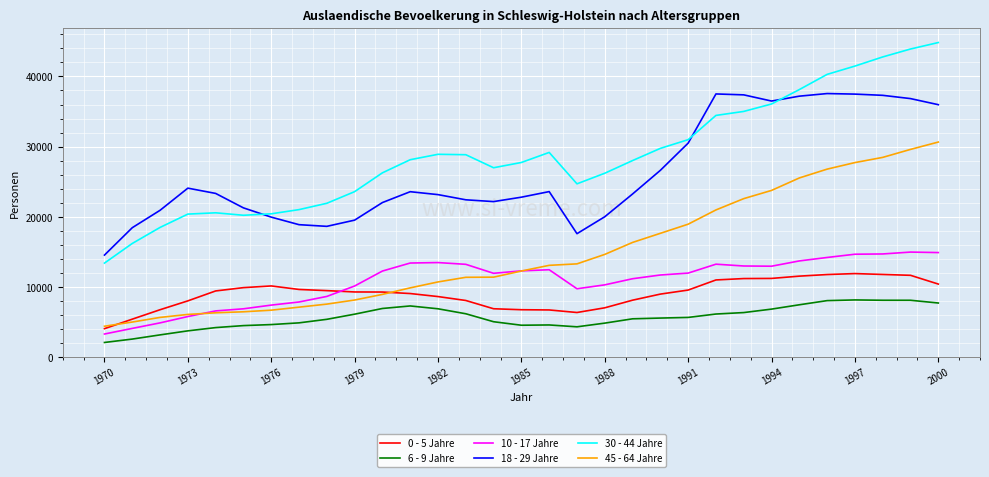

Rank the series by their maximum value, from lowest to highest.

6 - 9 Jahre, 0 - 5 Jahre, 10 - 17 Jahre, 45 - 64 Jahre, 18 - 29 Jahre, 30 - 44 Jahre